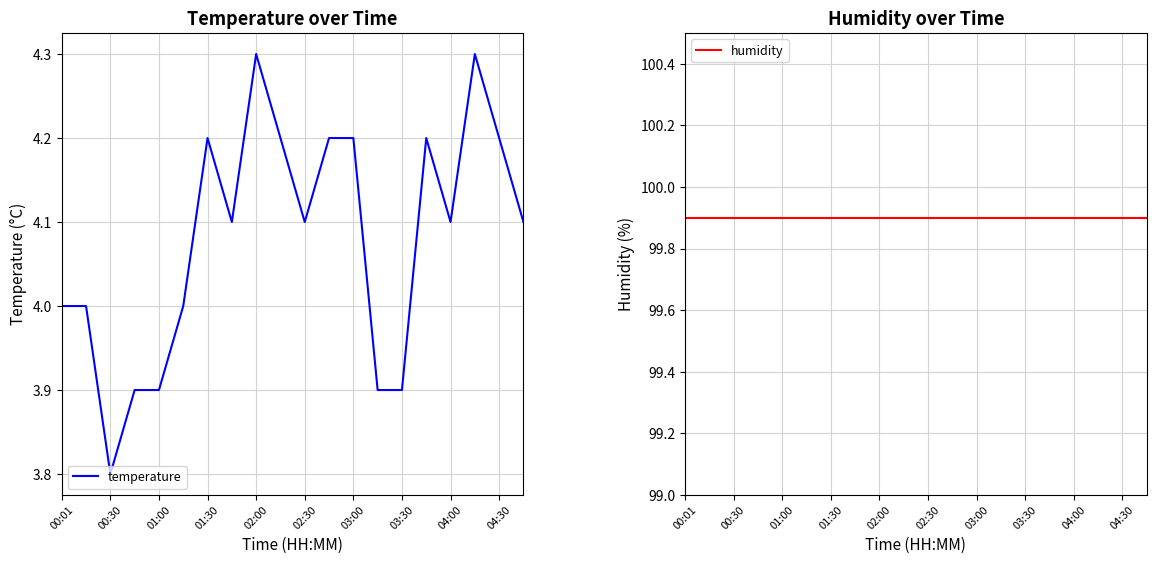

At how many categories does at least one series exceed 50?

20